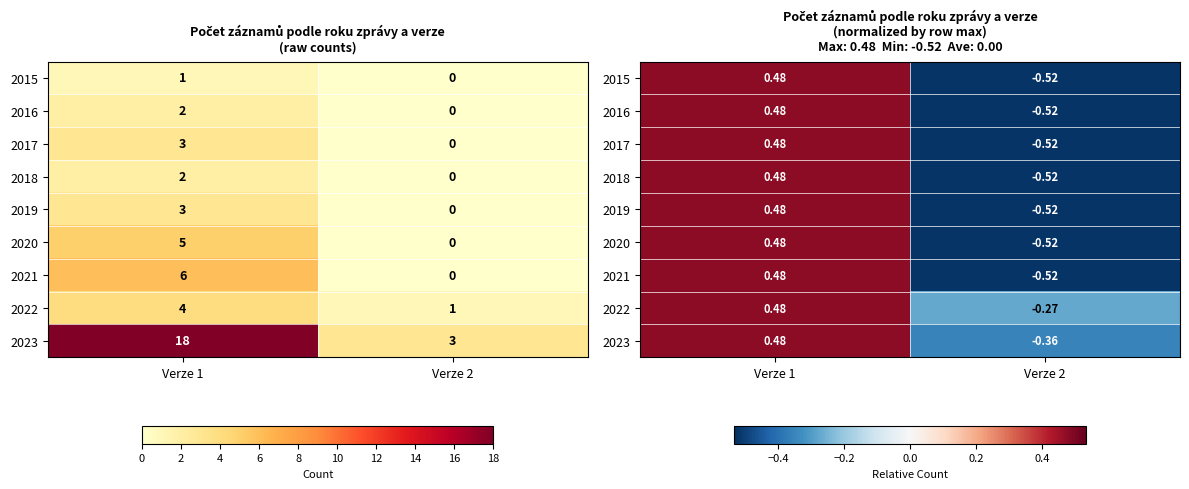

What is the highest value of the 2016 series?

0.5